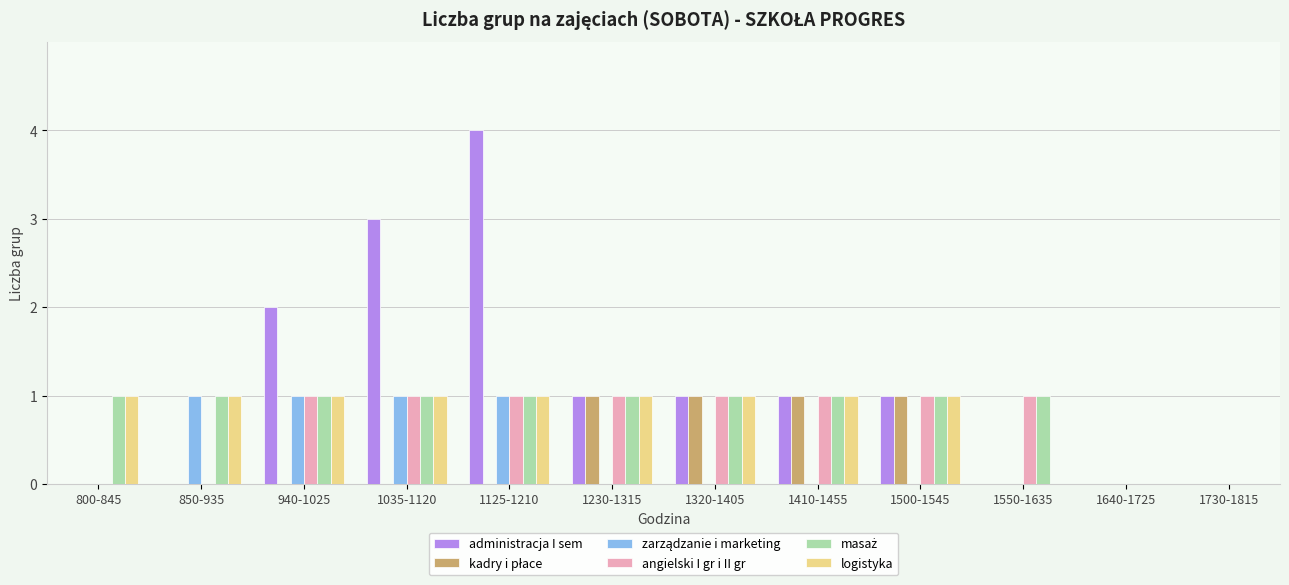

How many groups of bars are there?

12